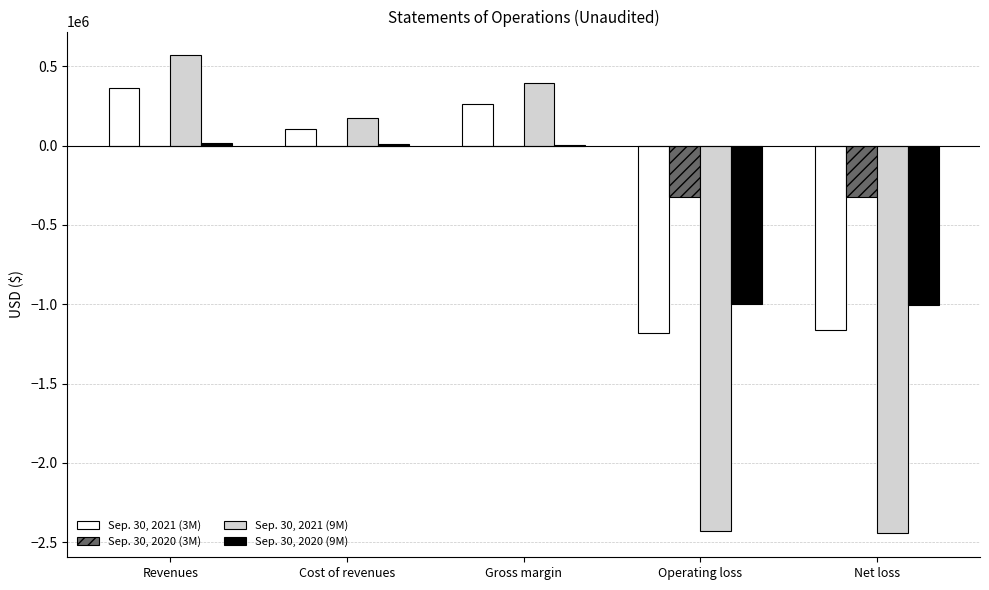

At which category does the chart reach its peak across all series?

Revenues